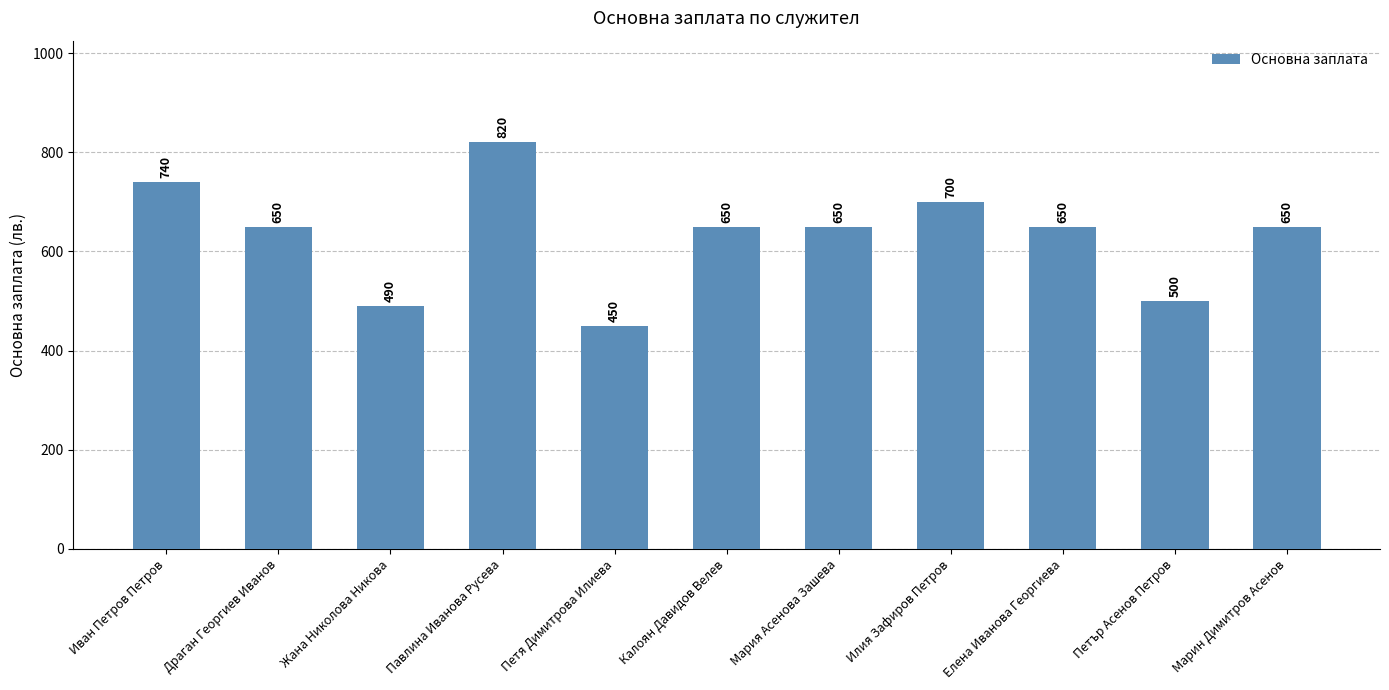

What value does the data have at Павлина Иванова Русева, to the nearest 5?

820